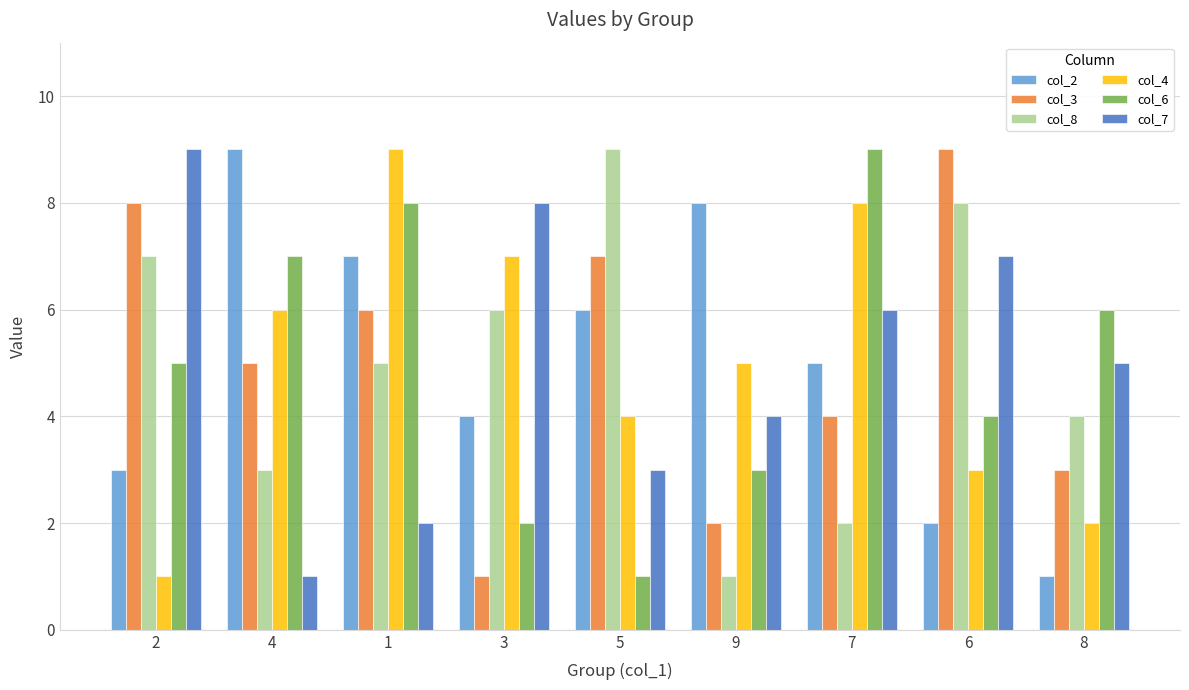

What is the total value across all series at 3?

28